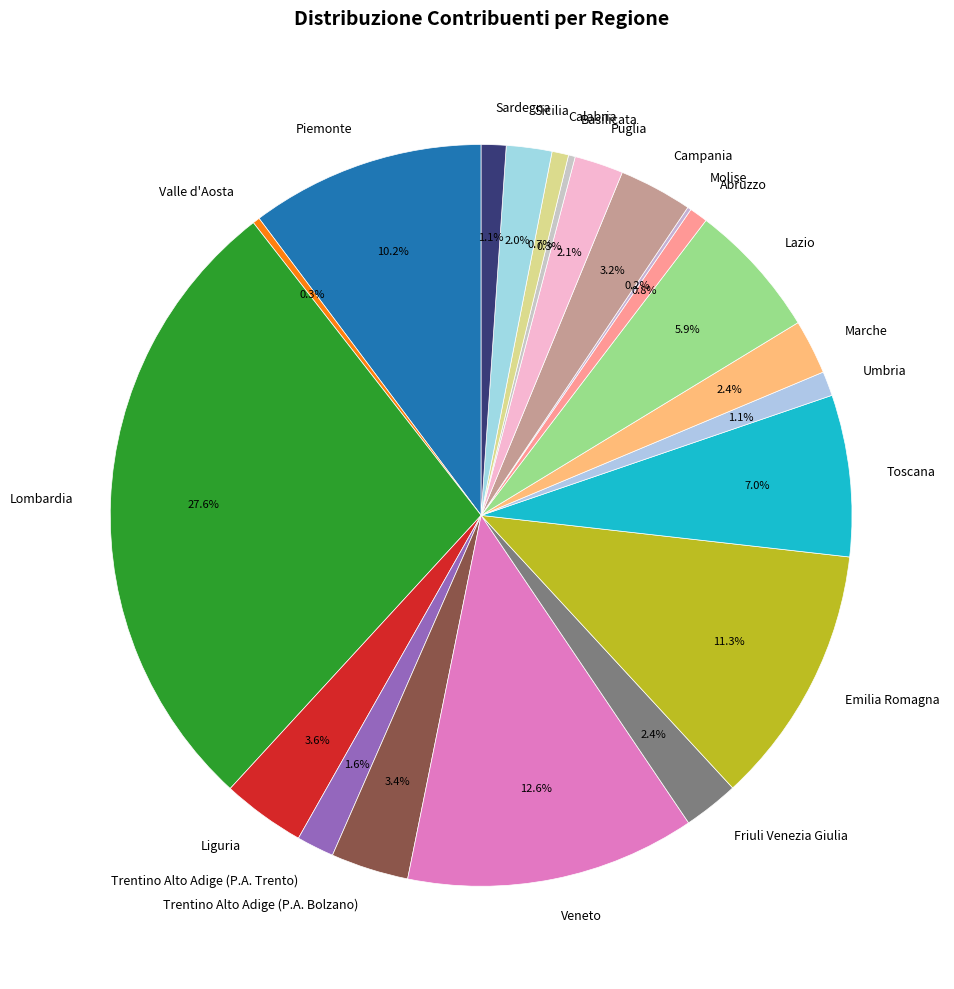

Combined, what portion of the pie is Calabria and Piemonte?

10.9%